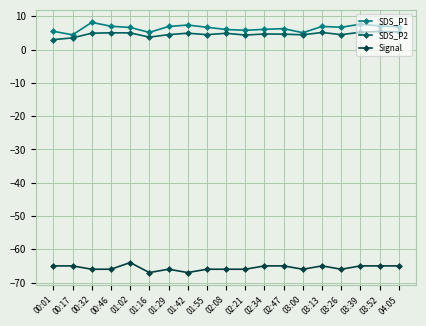

What is the spread (max minus min) of values at 02:21?

71.8